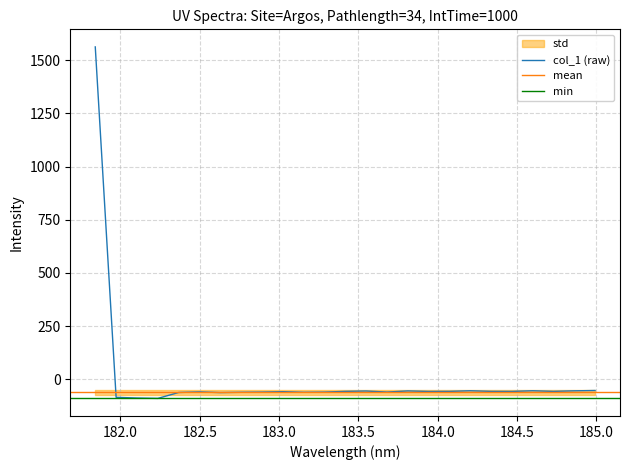

How many points are lower than both their immediate neighbors (excluding endpoints)?

7